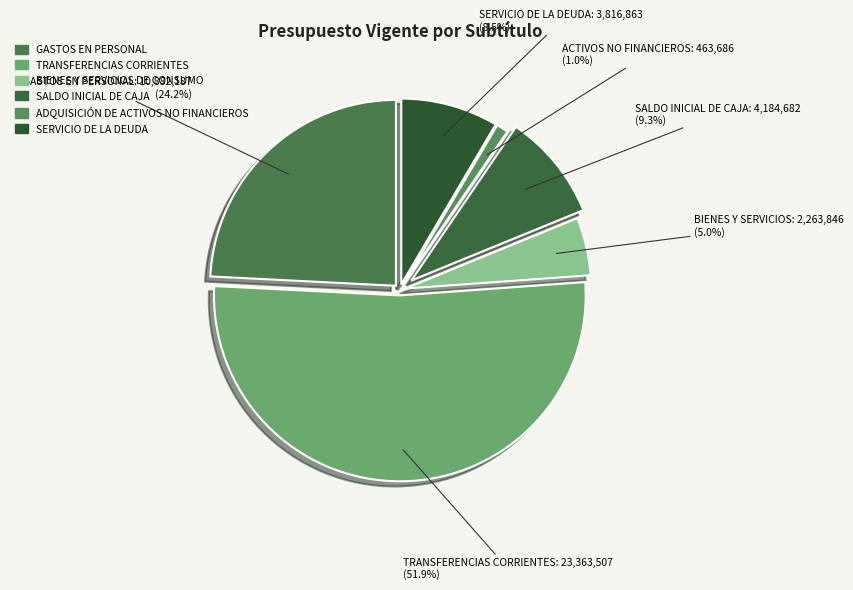

To the nearest percent, what portion does BIENES Y SERVICIOS DE CONSUMO represent?

5%